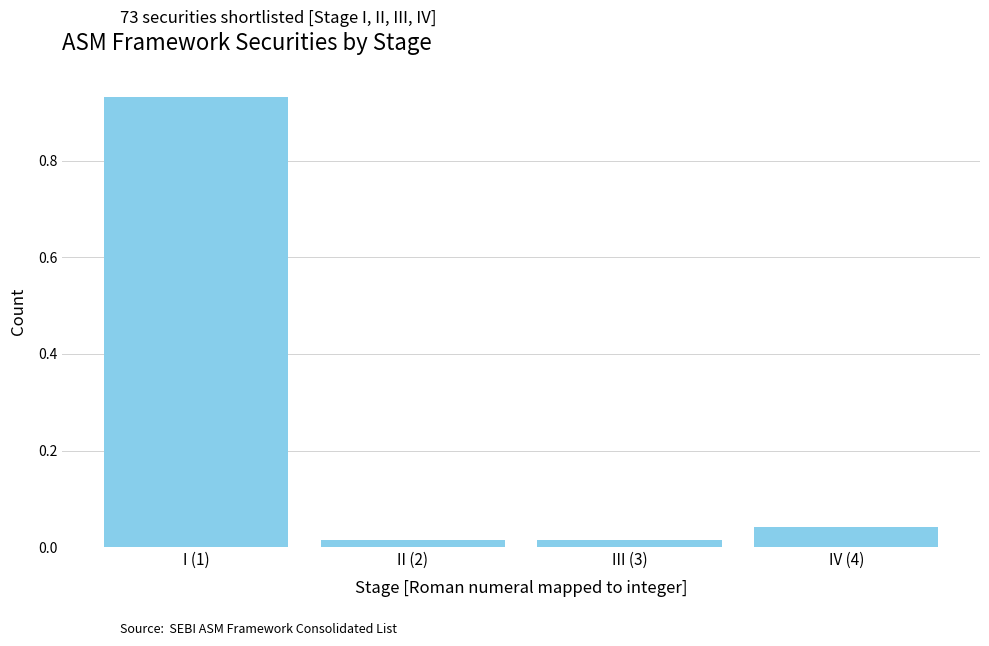

Is it true that the value at IV (4) is 0.1?

False